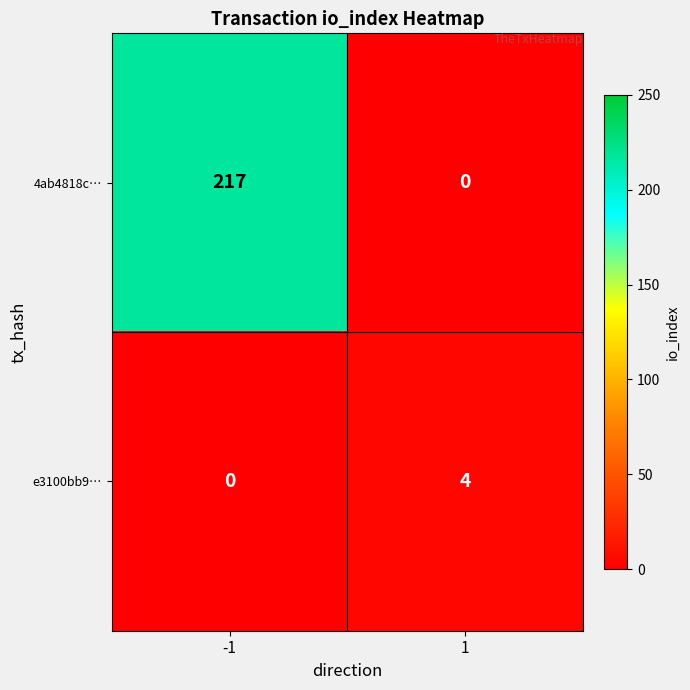

How many distinct data groups are displayed?

2